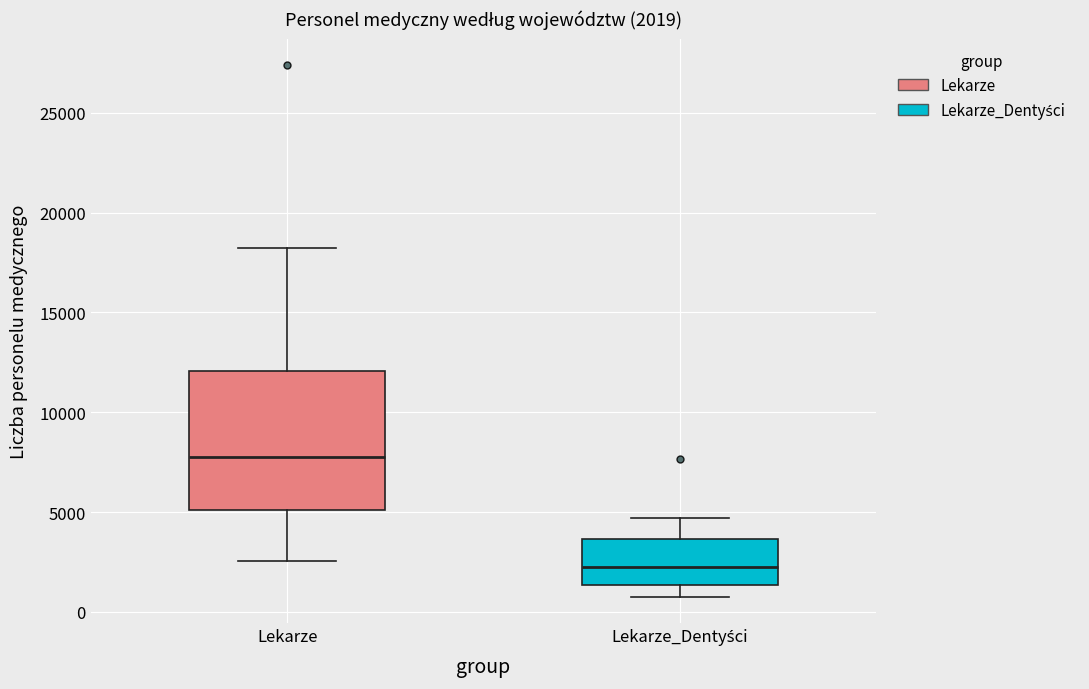

Comparing the boxes themselves (not the whiskers), which one is the tallest?

Lekarze